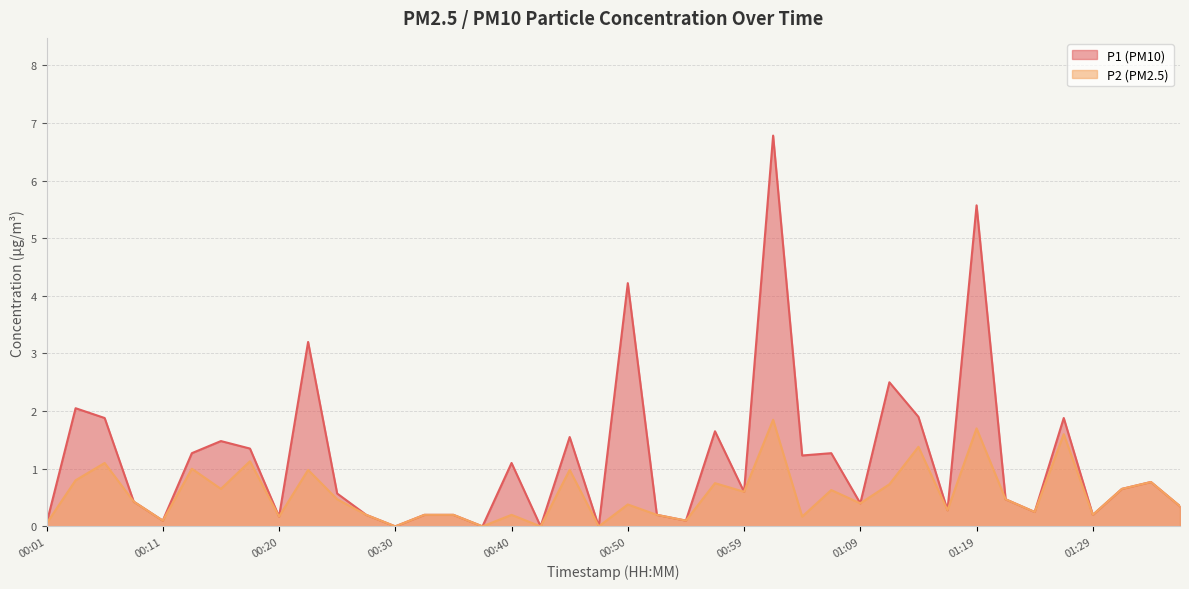

What is the total value across all series at 00:52?

0.4